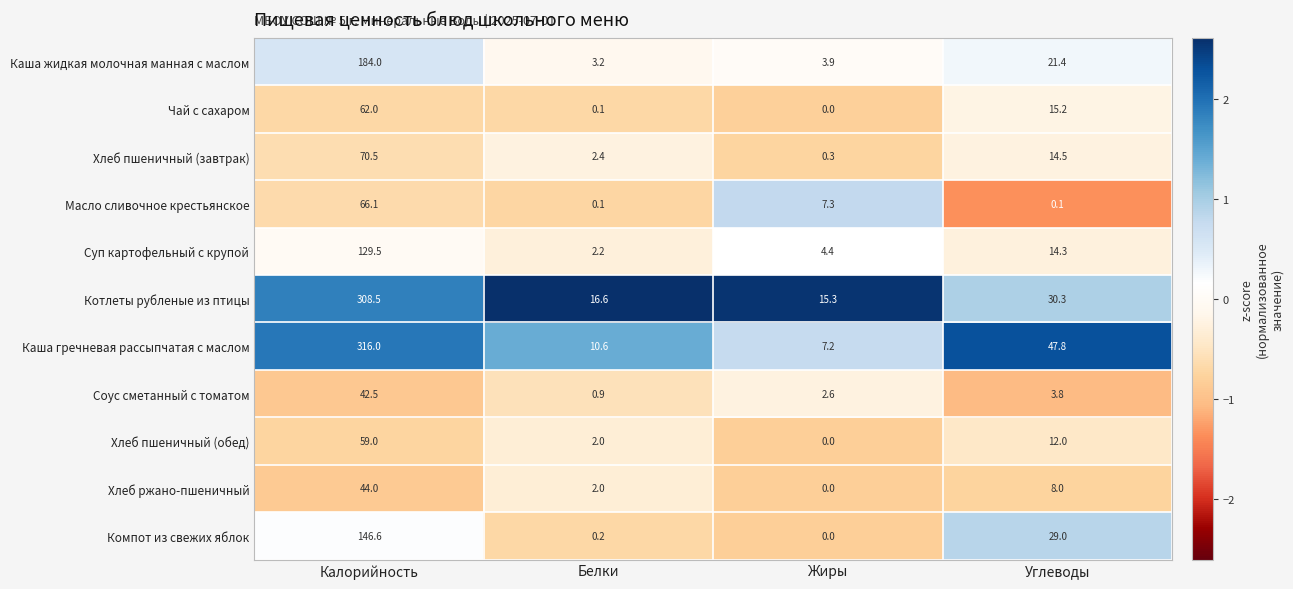

At which category is the sum across all series the highest?

Калорийность